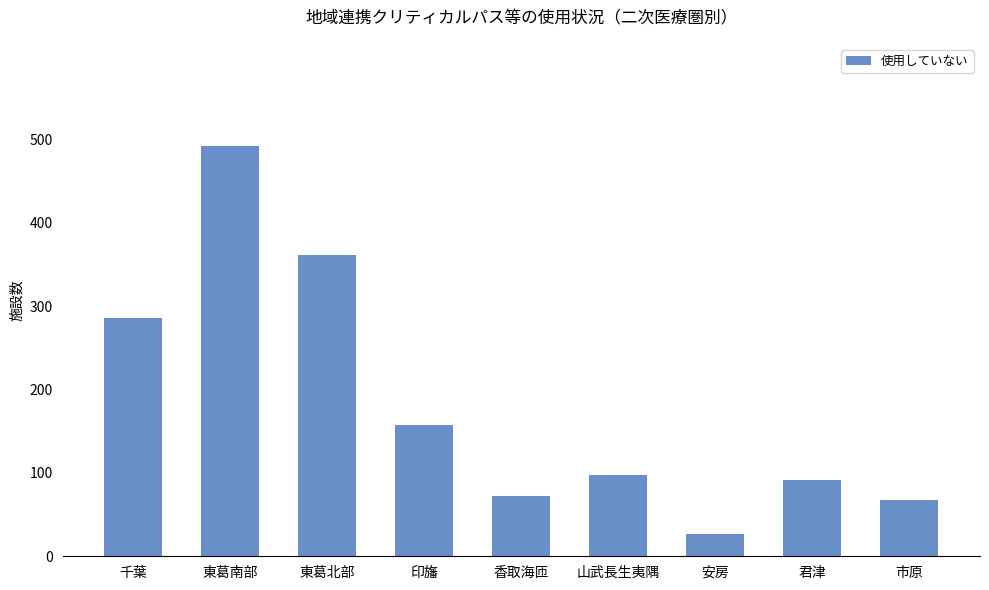

How many series are shown in this chart?

1